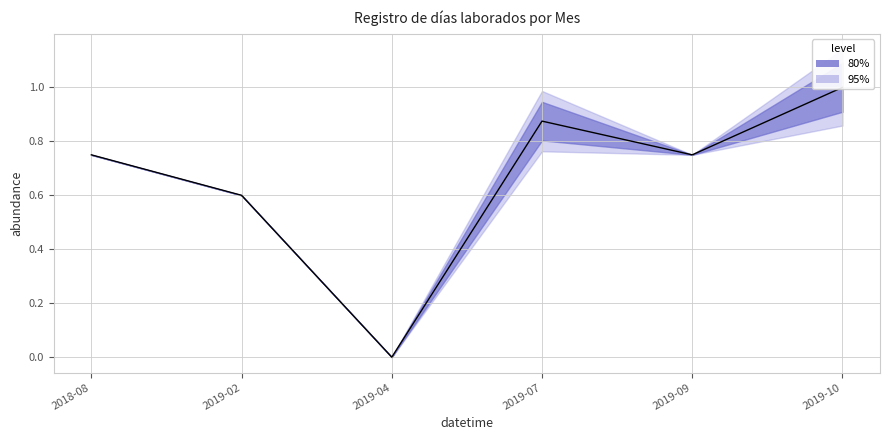

What is the label of the 3rd point from the left?

2019-04